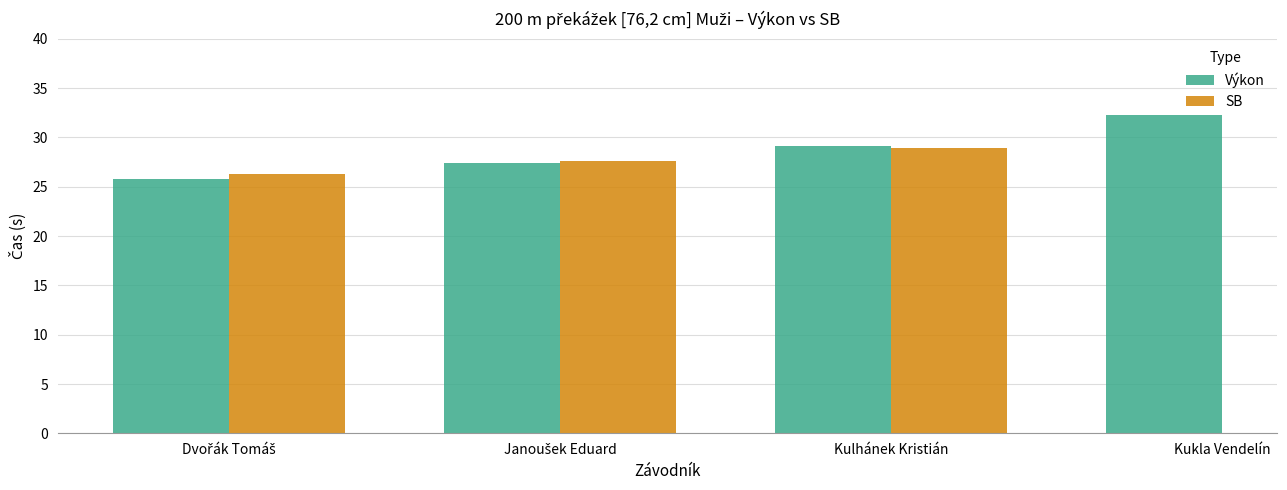

How many bars are there in each group?

2